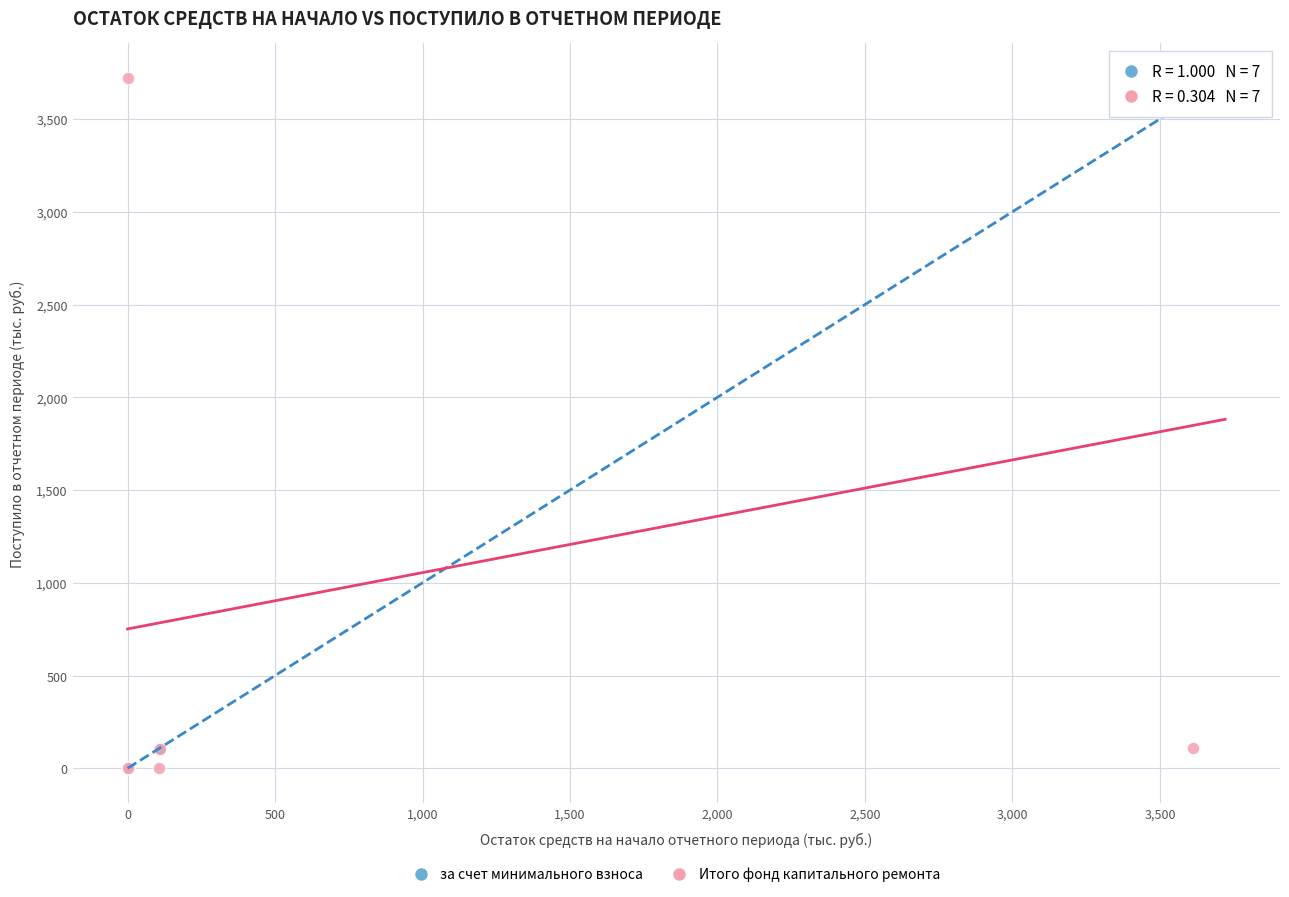

What are all the series names shown in the legend?

за счет минимального взноса, Итого фонд капитального ремонта